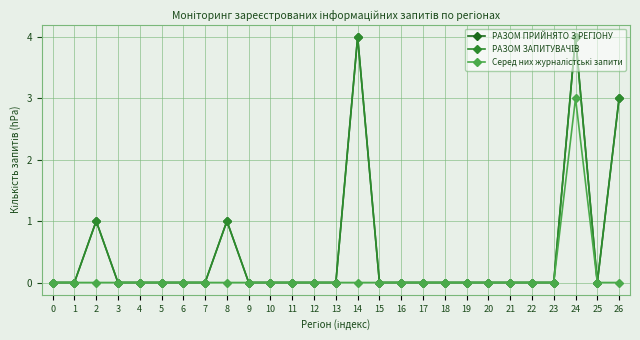

How many values in РАЗОМ ПРИЙНЯТО З РЕГІОНУ are above zero?

5